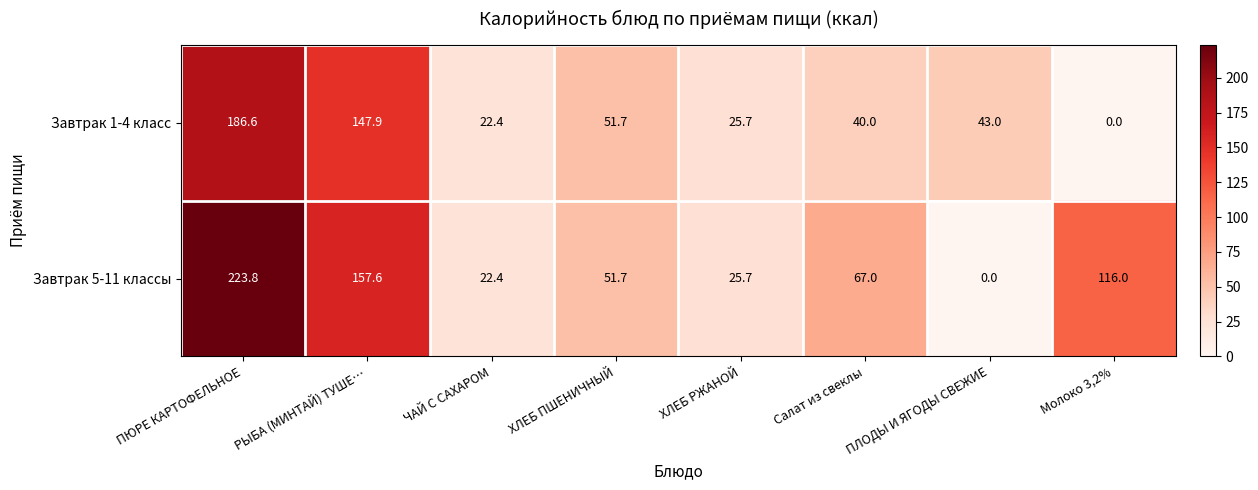

What is the difference between the second highest and second lowest values in the Завтрак 1-4 класс series?

125.5